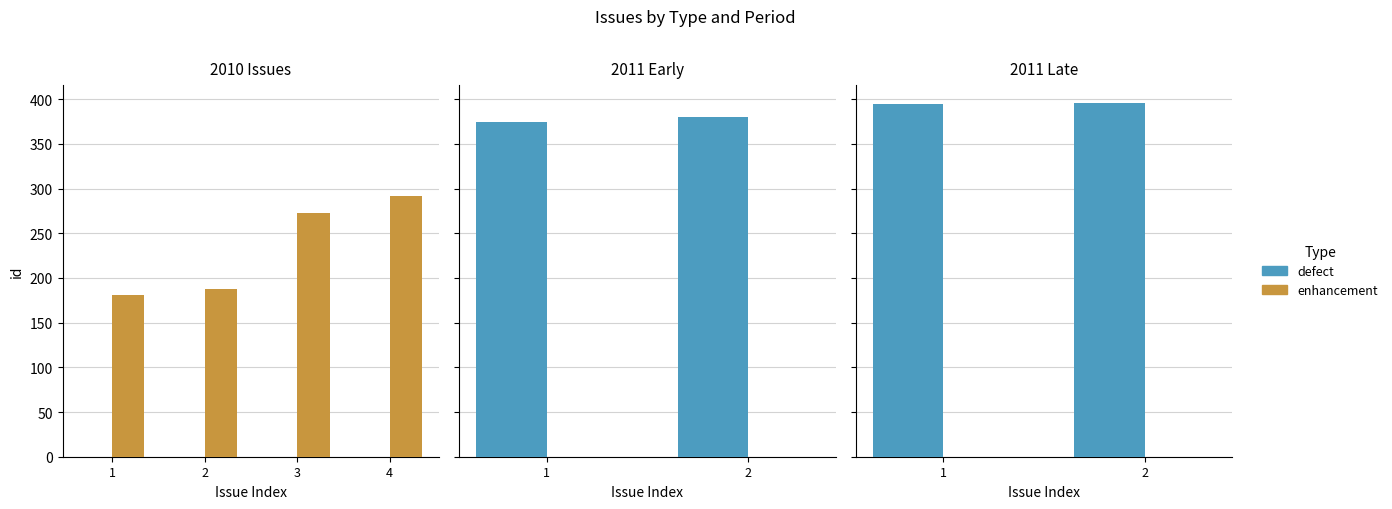

List the series in order of their overall mean, lowest first.

enhancement, defect